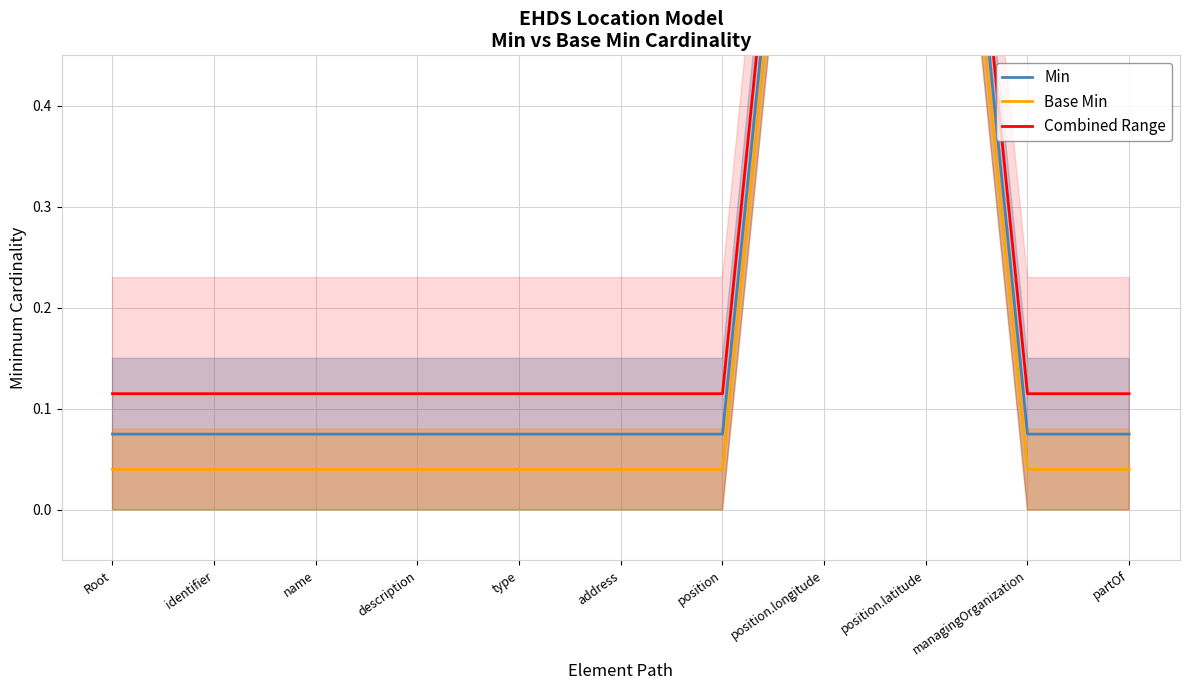

At how many categories does at least one series exceed 0?

11